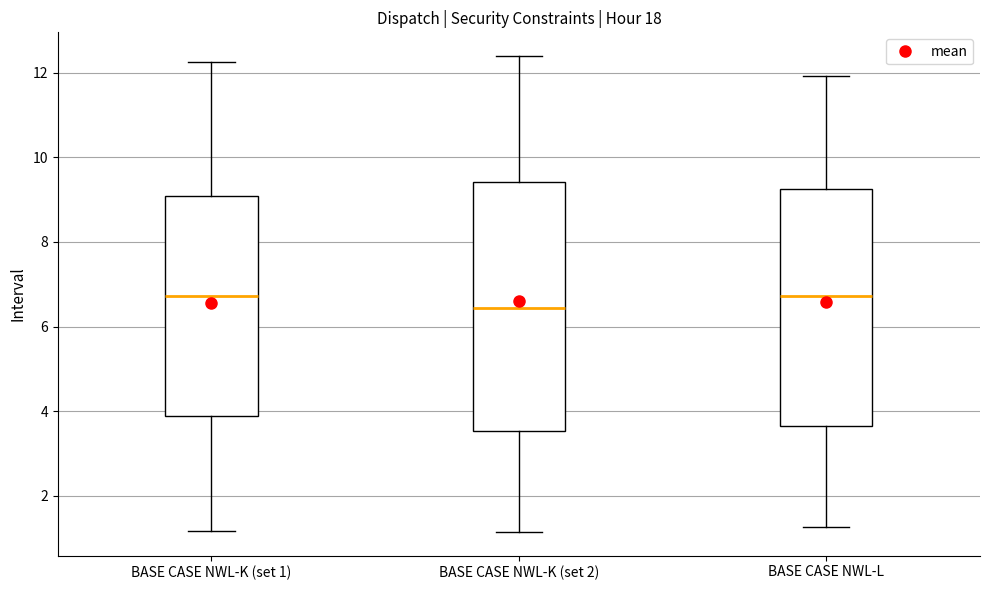

Which box is the tallest, from its lower edge to its upper edge?

BASE CASE NWL-K (set 2)